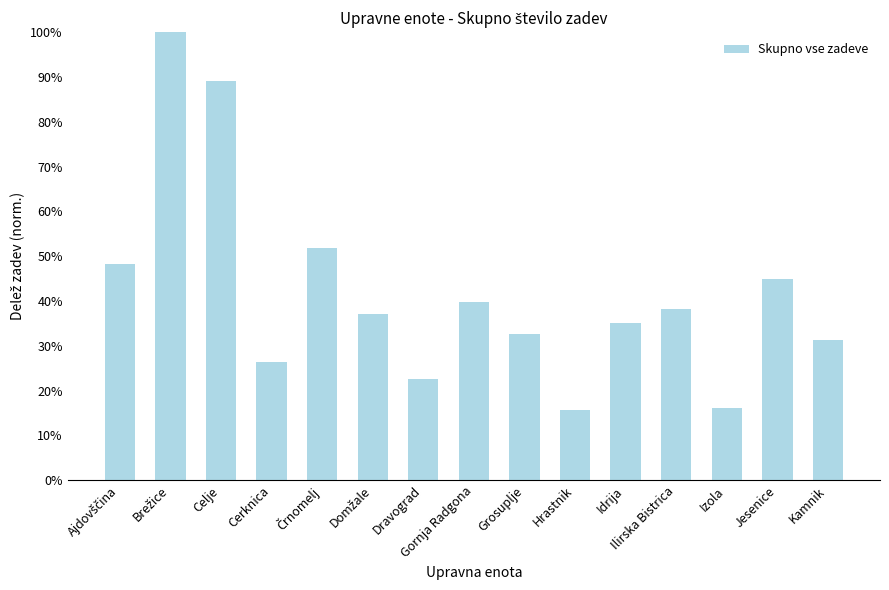

The value at Celje is 38.1. True or false?

False